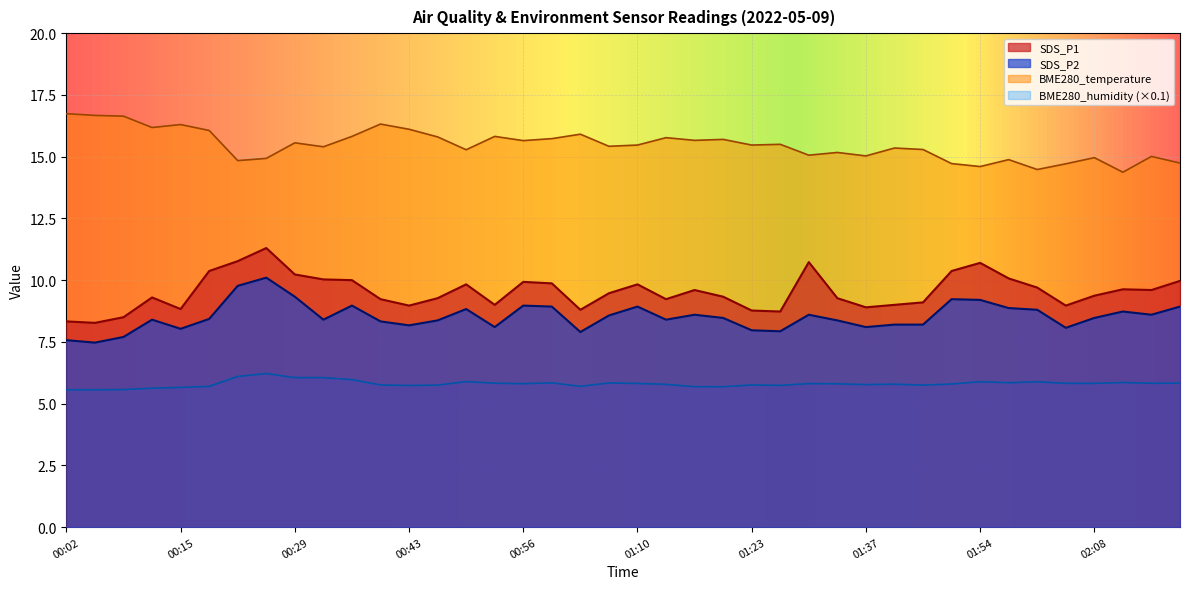

What is the value of the SDS_P1 point at the 28th from the left?

9.3